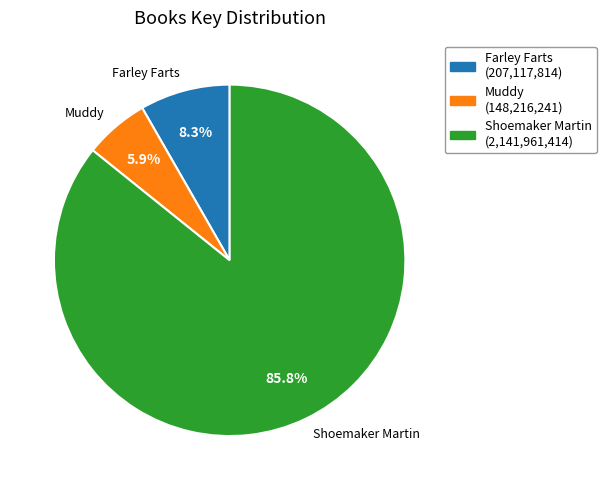

Which has a higher value, Muddy or Farley Farts?

Farley Farts